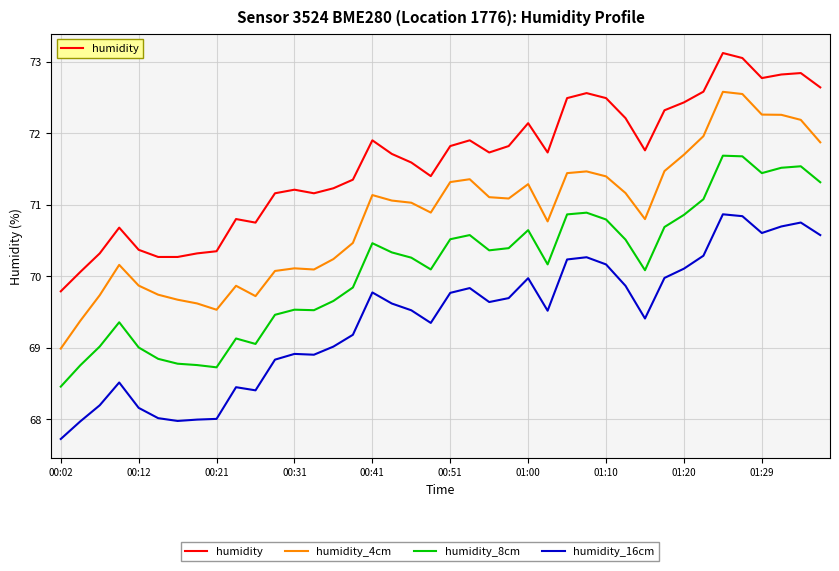

What is the maximum value shown in the chart?

73.1